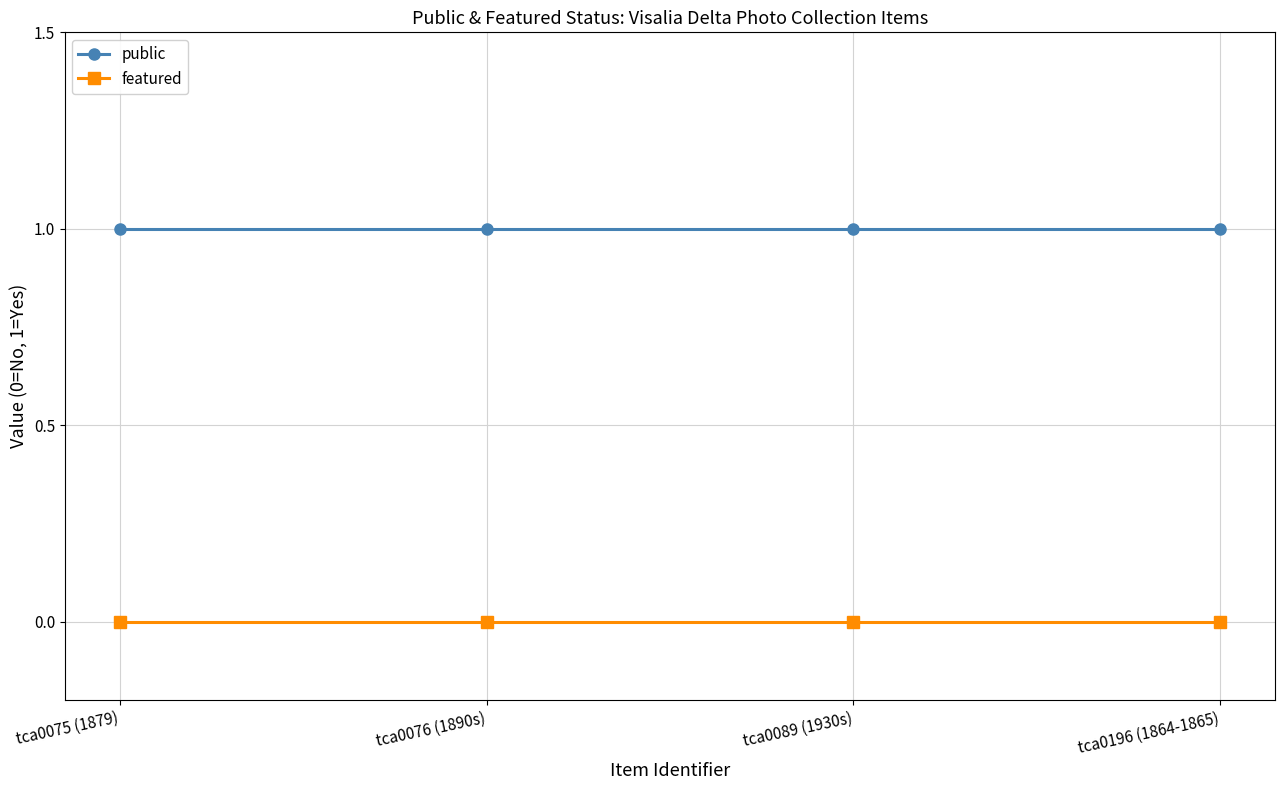

Count the number of categories in the chart.

4